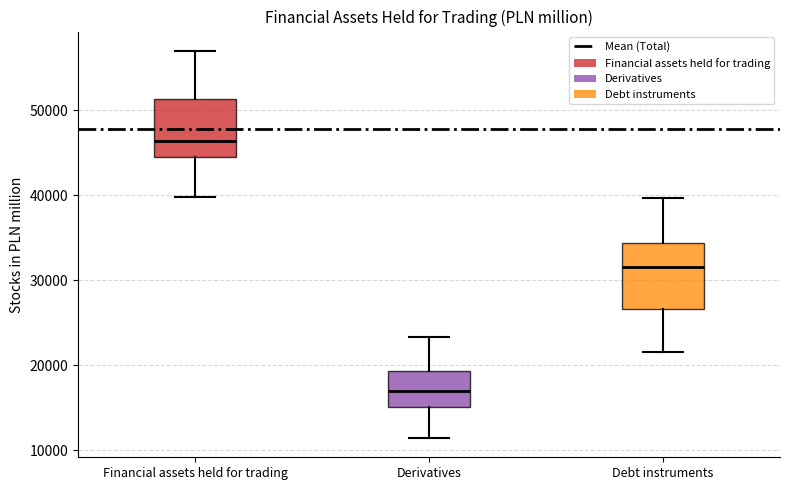

Which box's median line is the lowest?

Derivatives